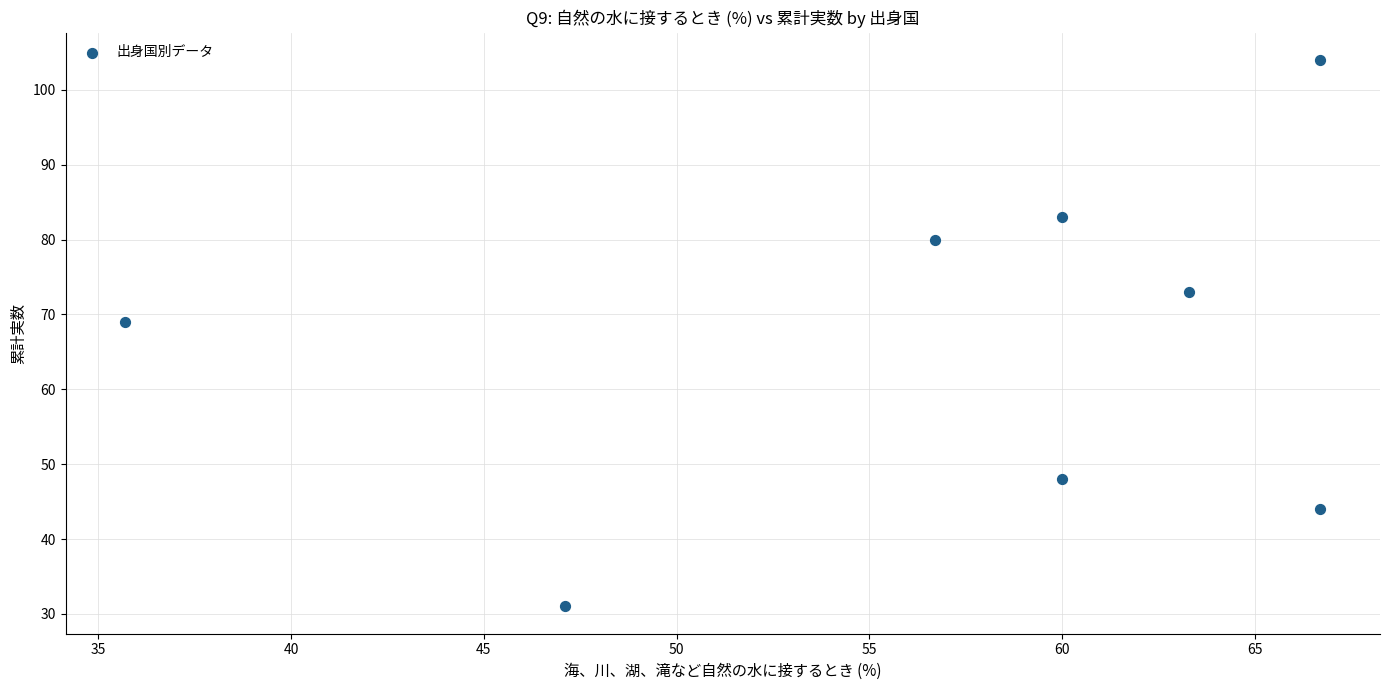

What is the range of Y values (max minus min)?

73